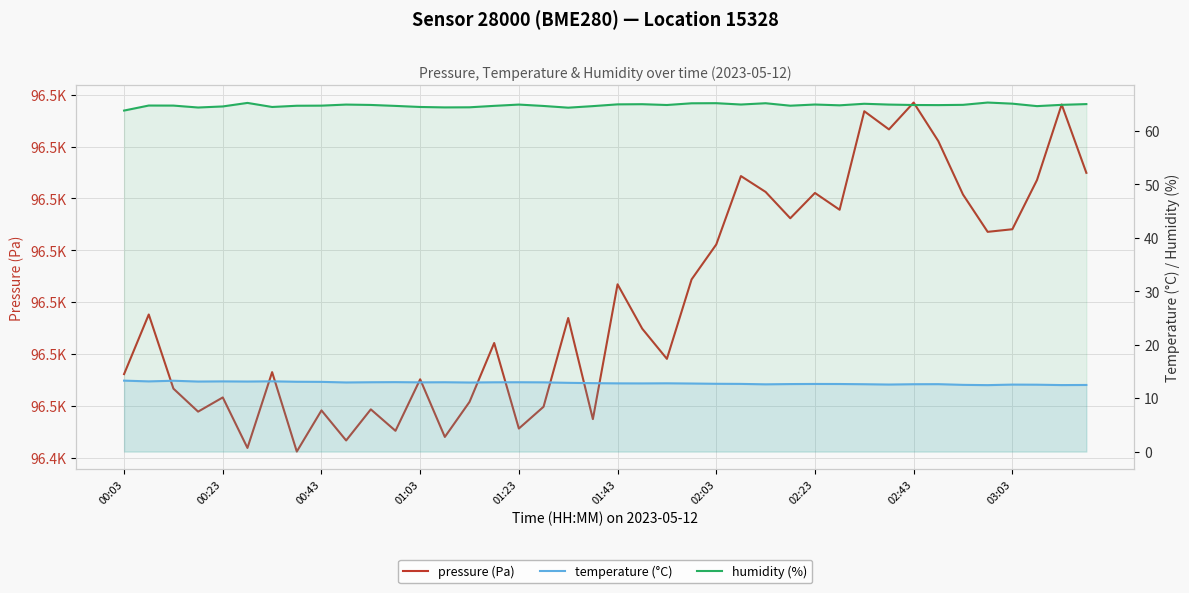

How many distinct data groups are displayed?

3